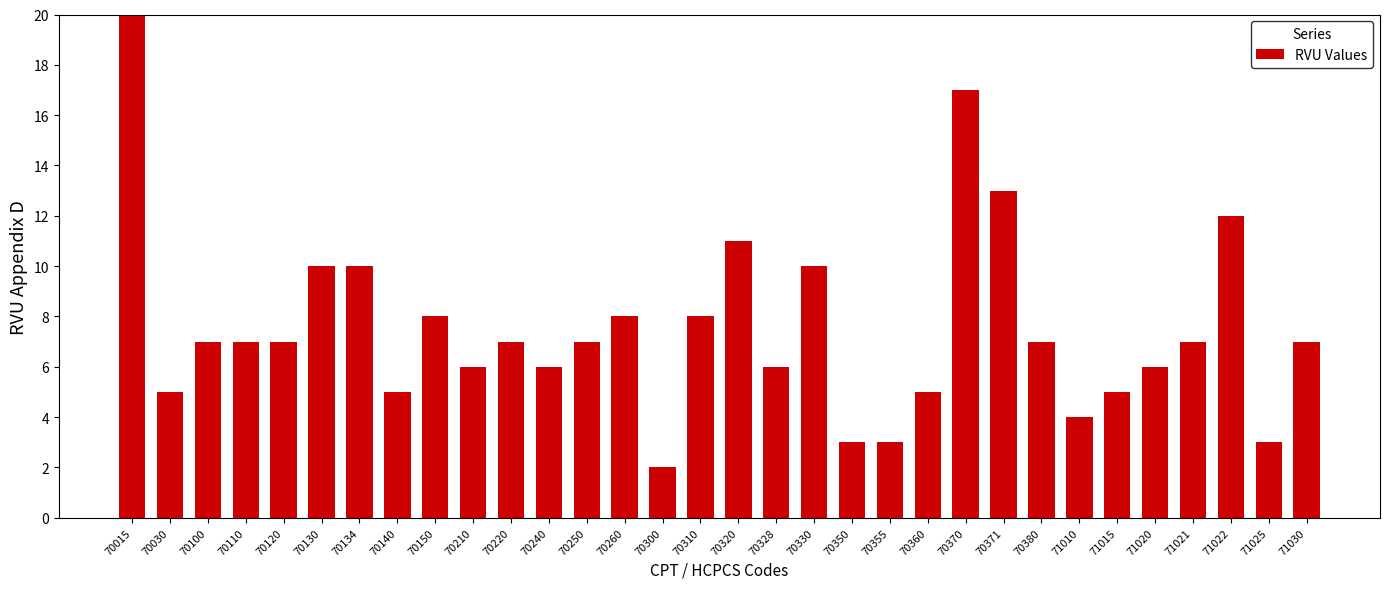

True or false: the data shows 6 at 70210.

True